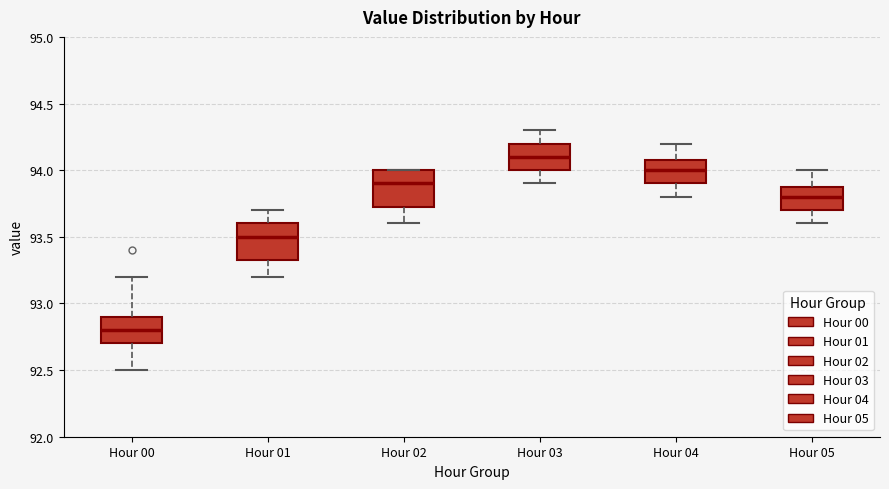

Reading left to right, read every box against the y-axis: the position of its median line, the range the box covers, and the ends of its whiskers. The values are not printed on the chart, so give them approximately, as read against the axis.

Hour 00: median 92.80, box 92.70 to 92.90, whiskers 92.50 to 93.20
Hour 01: median 93.50, box 93.35 to 93.60, whiskers 93.20 to 93.70
Hour 02: median 93.90, box 93.75 to 94.00, whiskers 93.60 to 94.00
Hour 03: median 94.10, box 94.00 to 94.20, whiskers 93.90 to 94.30
Hour 04: median 94.00, box 93.90 to 94.10, whiskers 93.80 to 94.20
Hour 05: median 93.80, box 93.70 to 93.90, whiskers 93.60 to 94.00